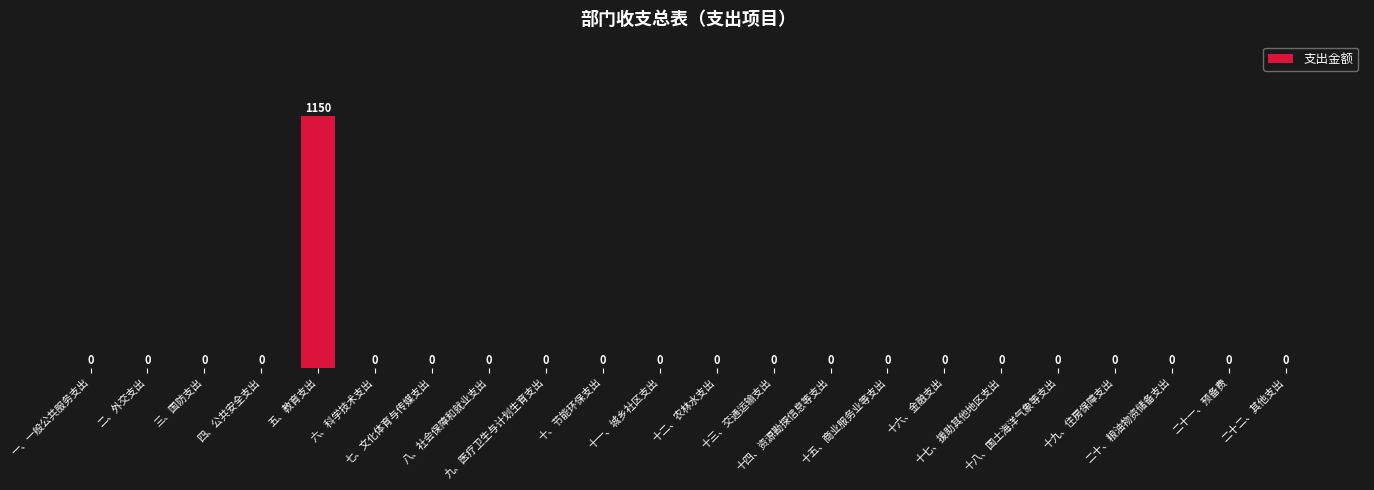

What is the sum of all values?

1150